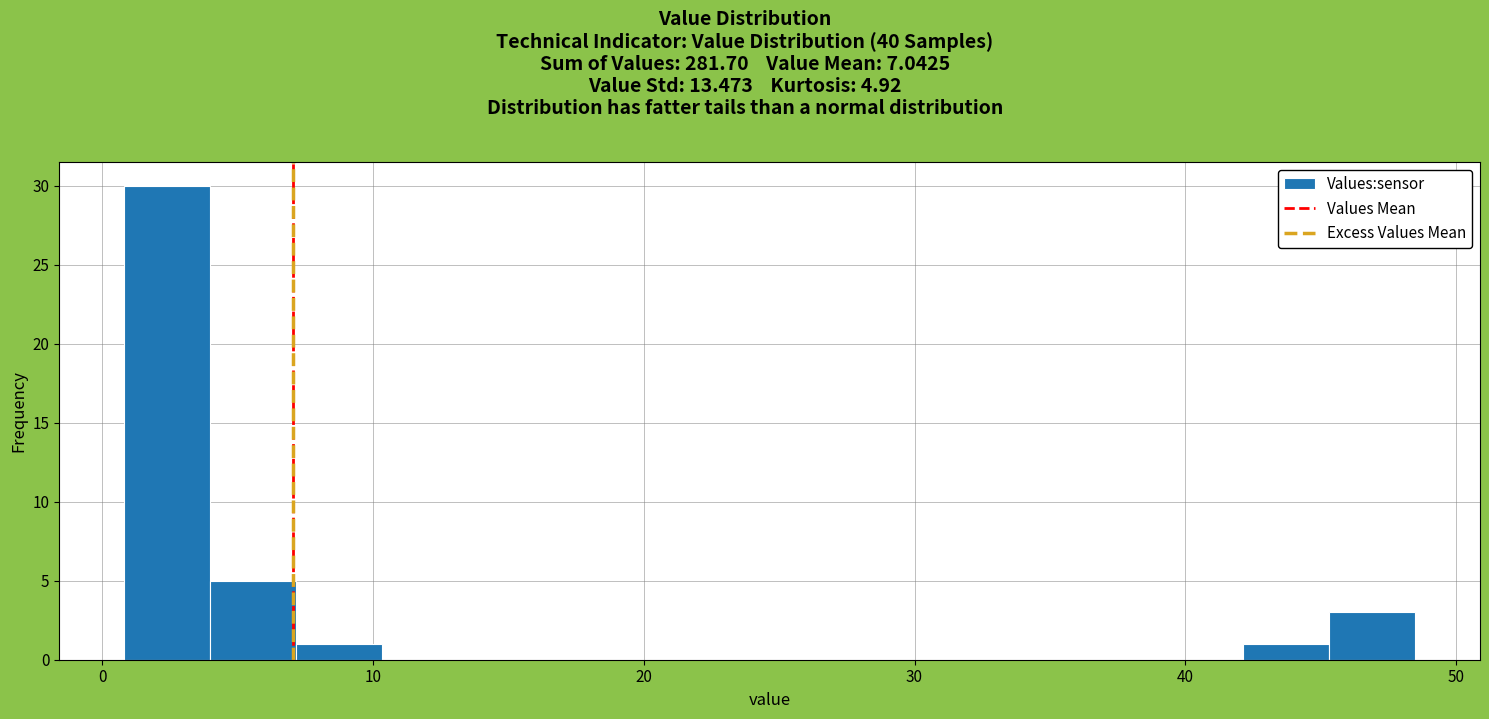

Around what value on the x-axis is the tallest bar? Give the approximate position of its centre, as read against the axis.

2